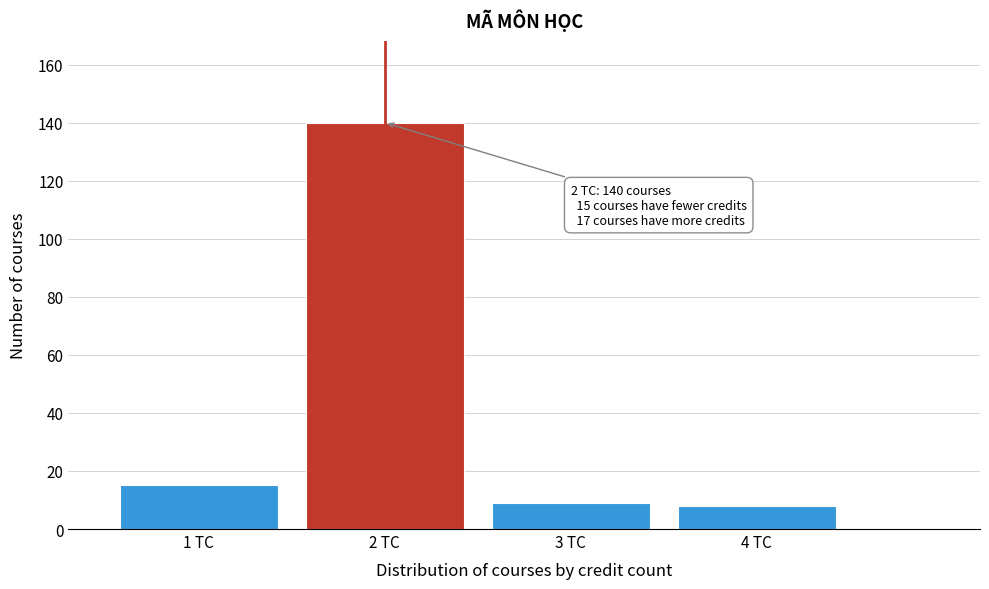

Reading right to left, what are all the values shown in this chart?

4 TC=8	3 TC=9	2 TC=140	1 TC=15